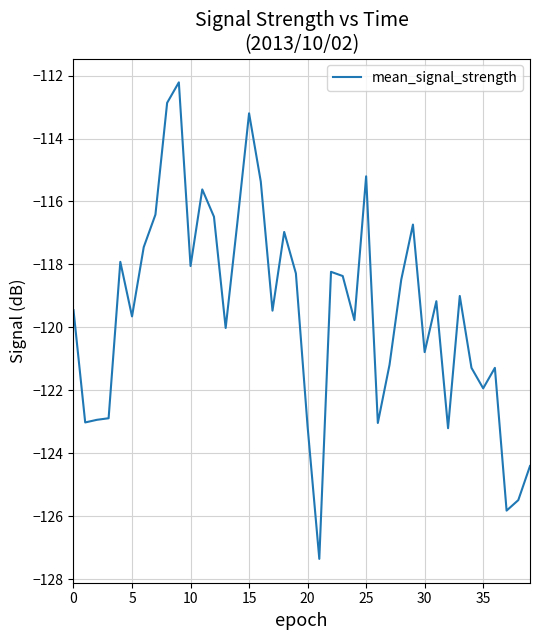

What is the minimum value shown in the chart?

-127.3